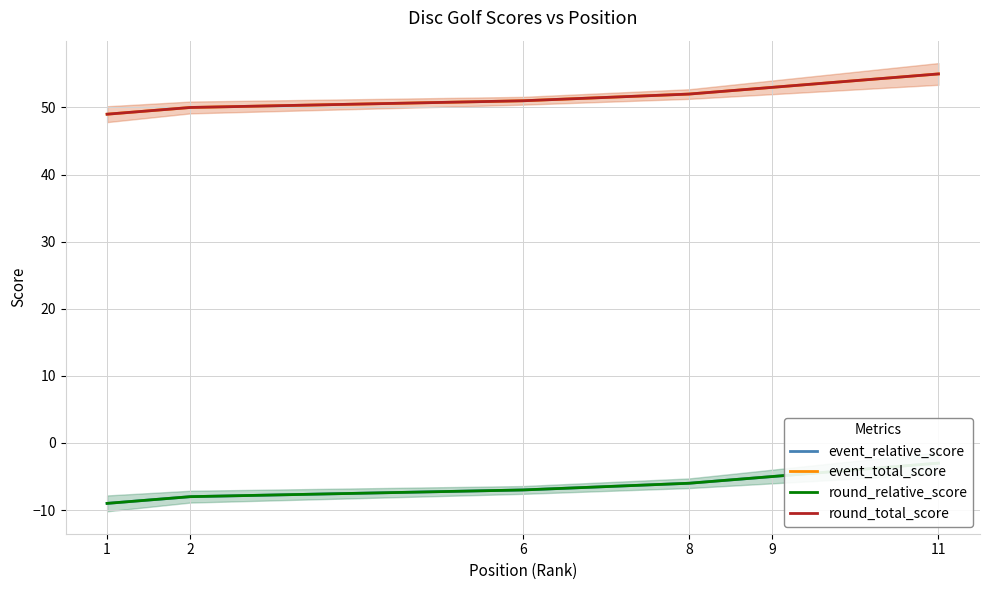

What is the greatest value displayed?

55